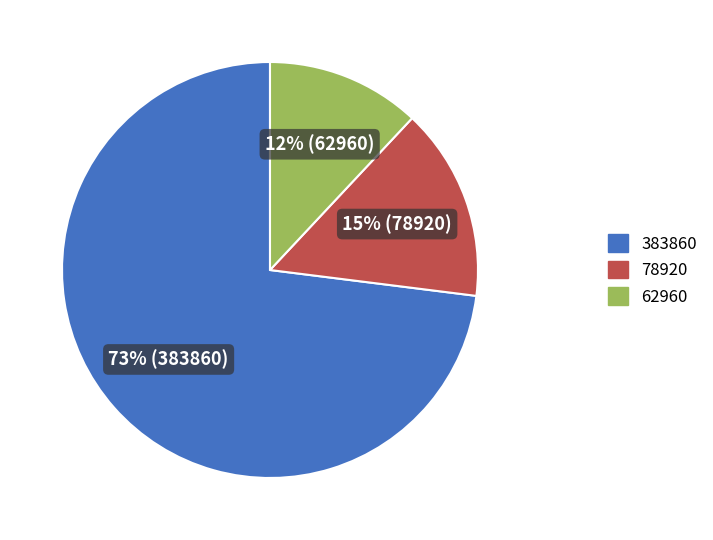

To the nearest percent, what is the difference between the 383860 and 62960 slice percentages?

61%